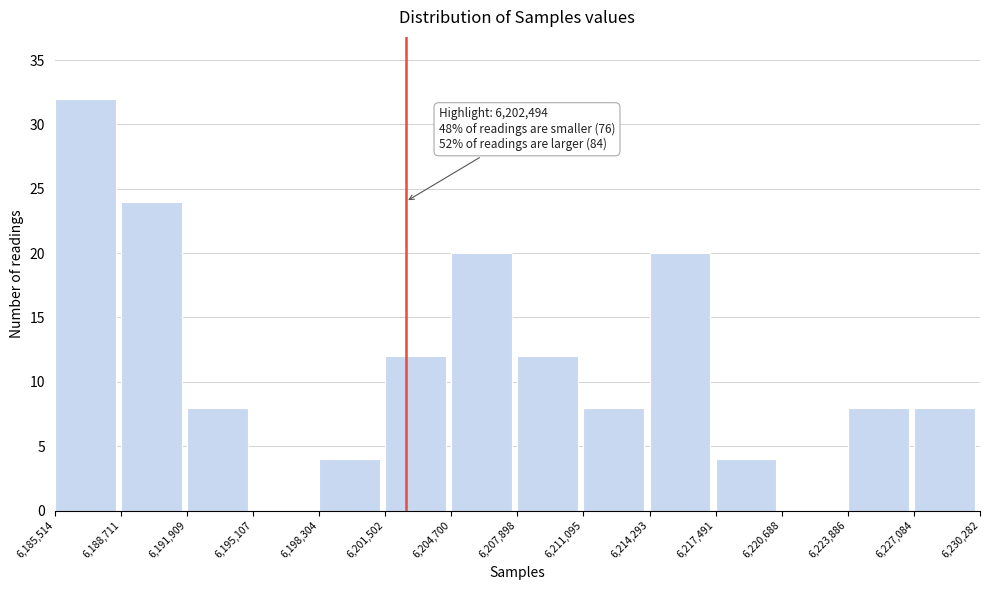

Over which range of the x-axis is the bar tallest?

6,185,514 to 6,188,711